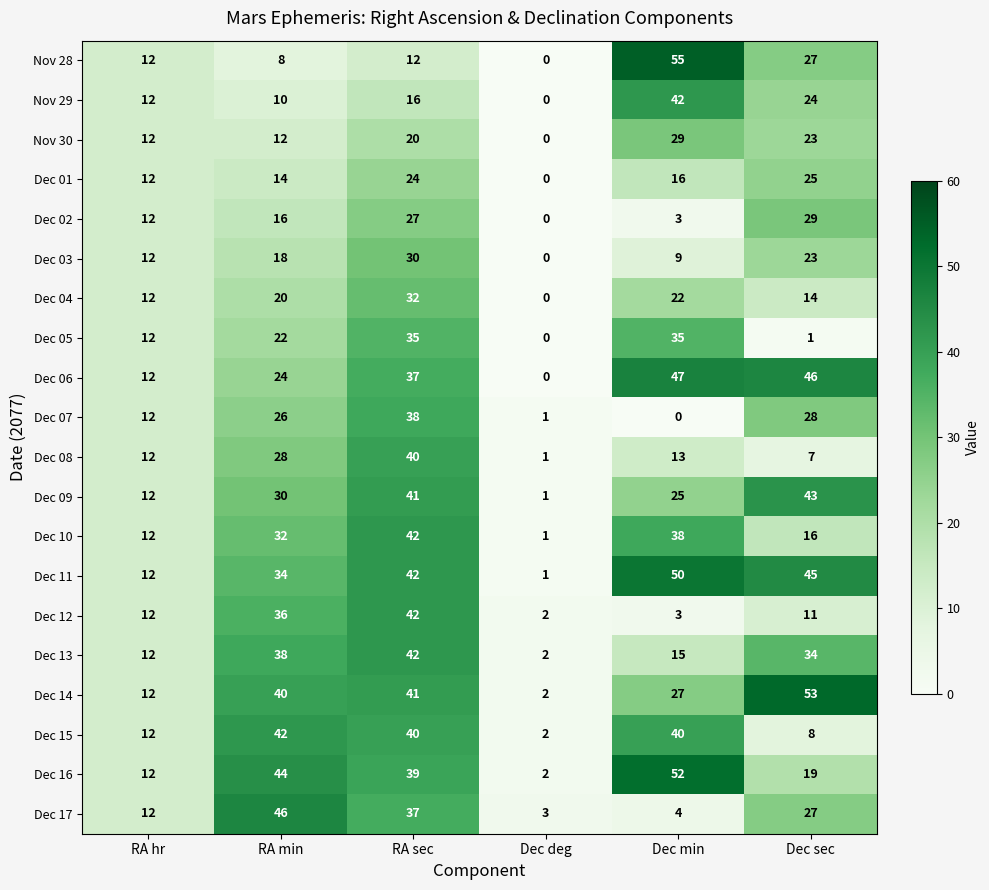

Is it true that Dec 03 equals 18 at RA hr?

False